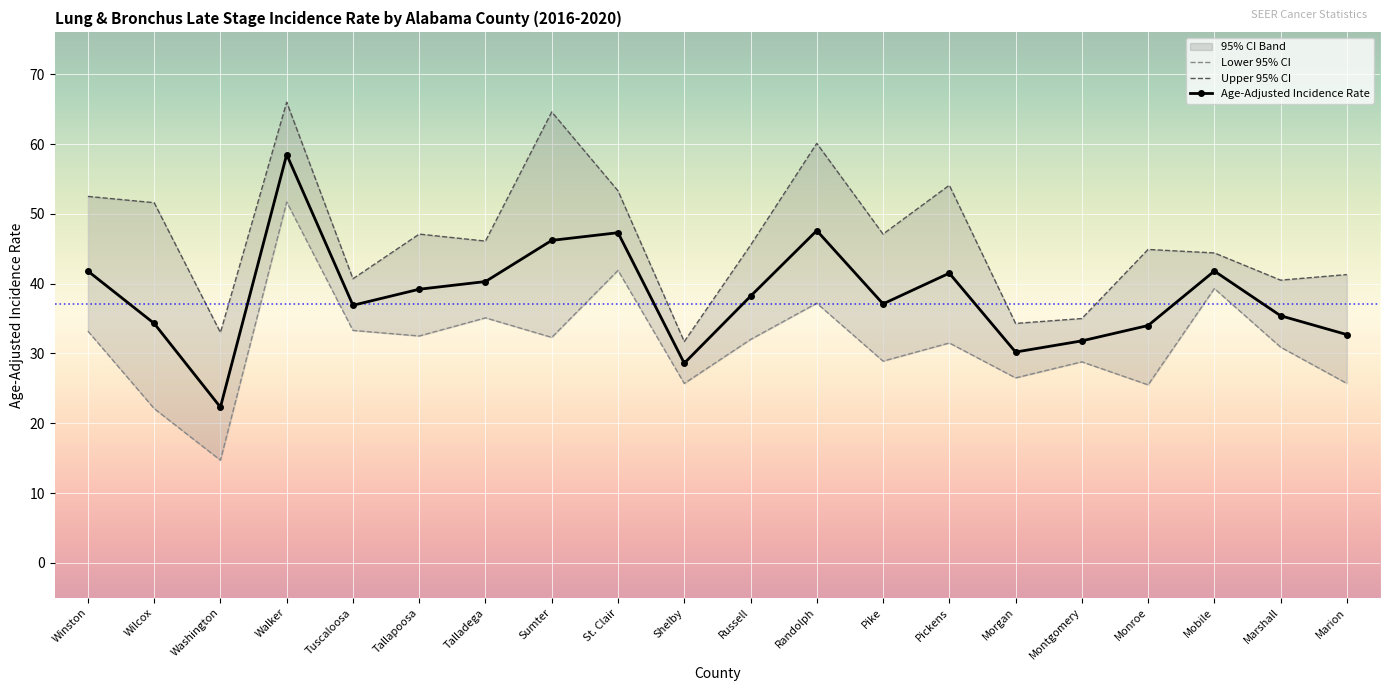

In Upper 95% CI, how many points are lower than both neighbors (excluding endpoints)?

7